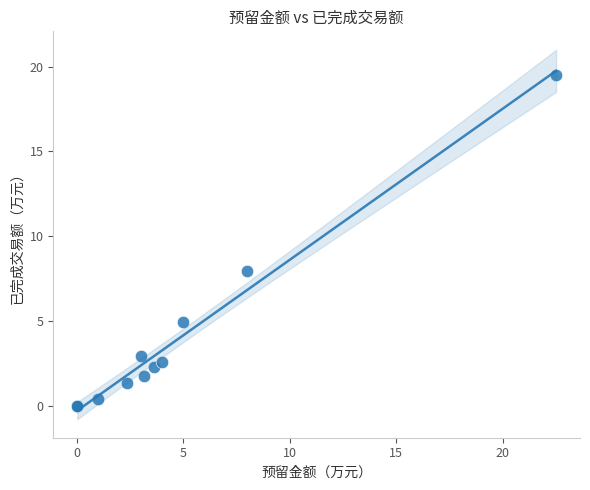

What Y value in the scatter plot is closest to 9?

8.0